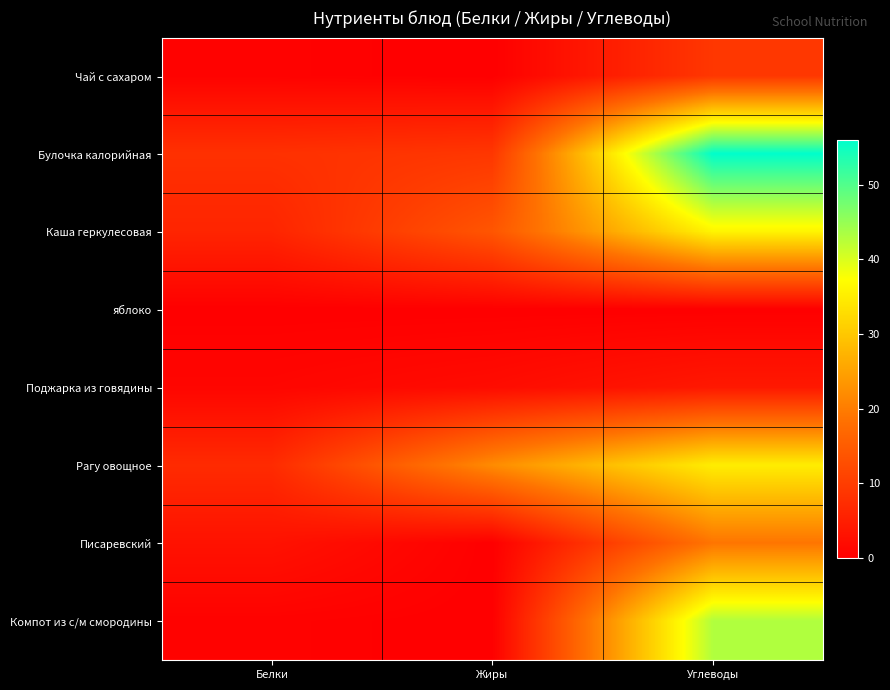

What is the total value across all series at Углеводы?

202.0